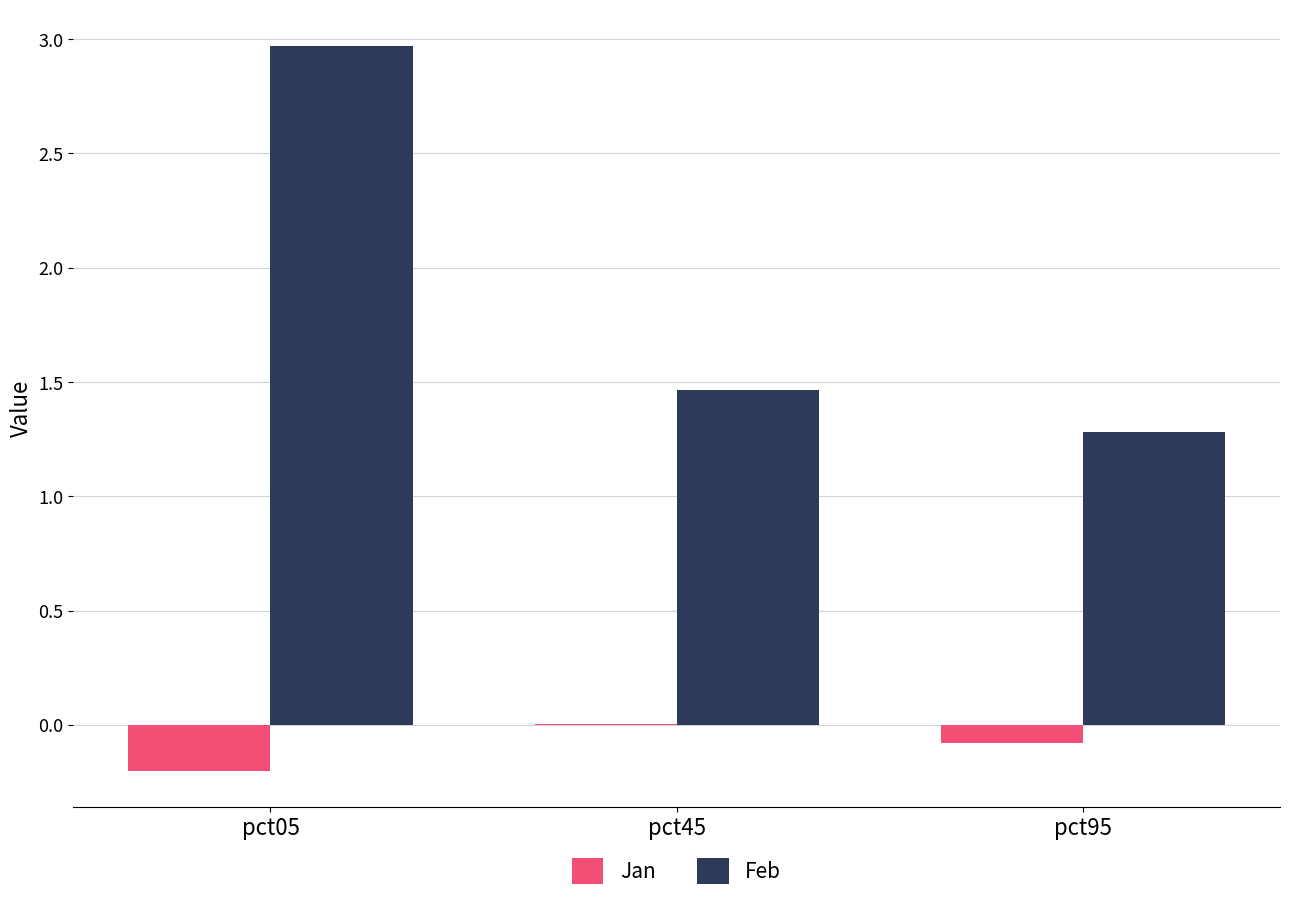

The value of Jan at pct05 is -0.2. True or false?

True